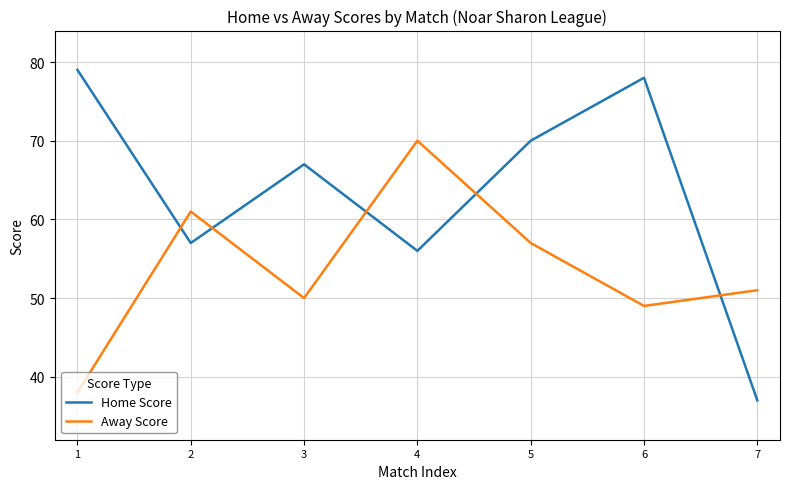

The value of Away Score at 4 is 28. True or false?

False